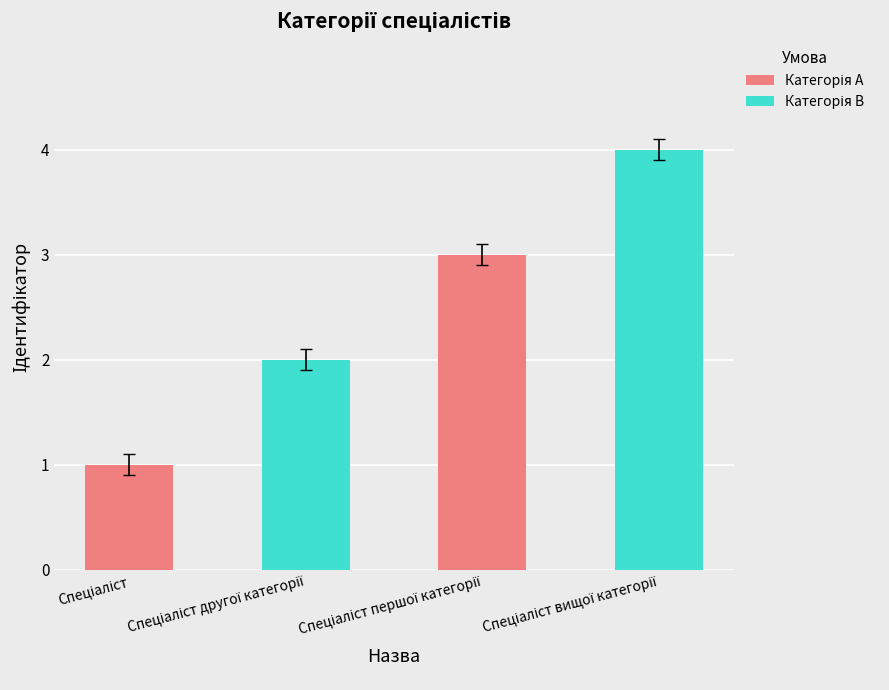

What is the sum of all values?

10